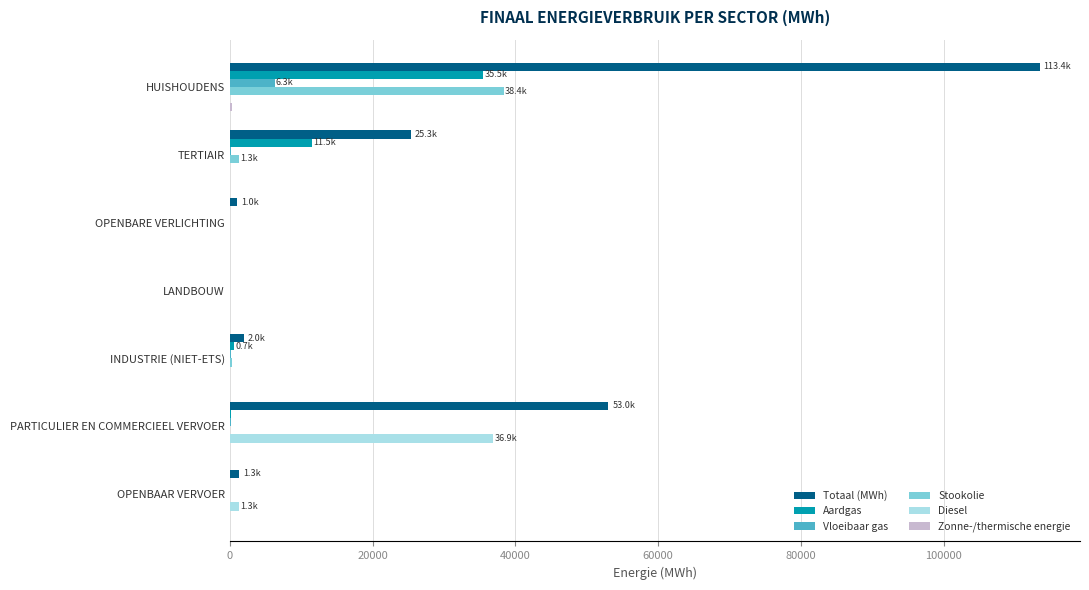

What is the highest value of the Diesel series?

36865.7